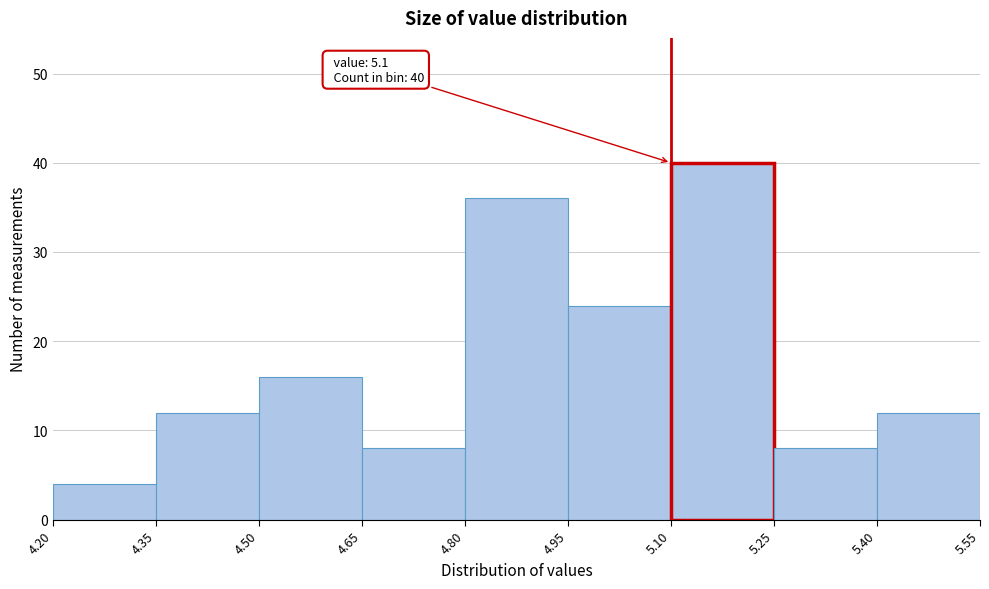

Over which range of the x-axis is the bar tallest?

5.10 to 5.25